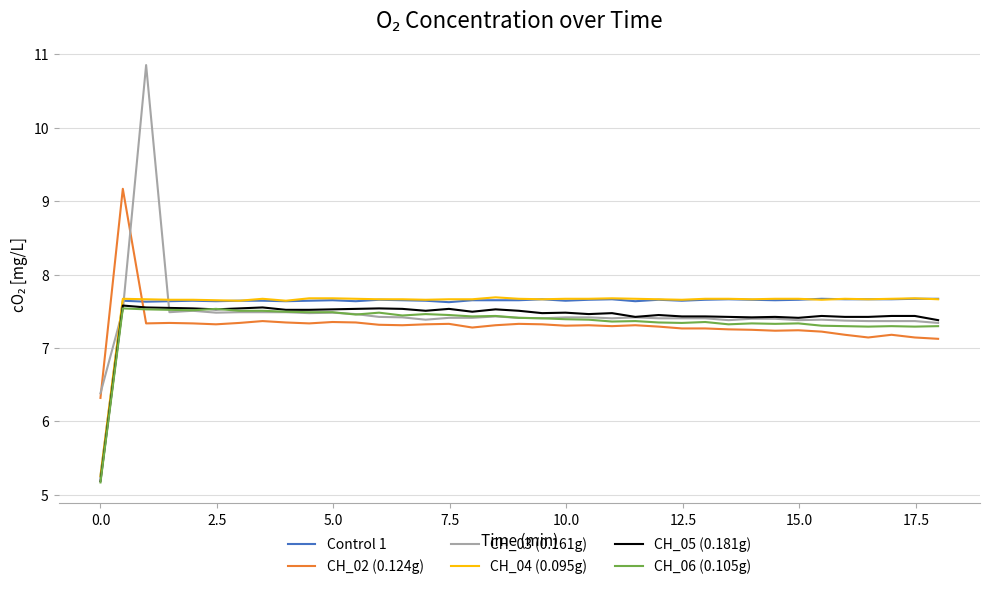

How many intersections are there between CH_04 (0.095g) and CH_03 (0.161g)?

3